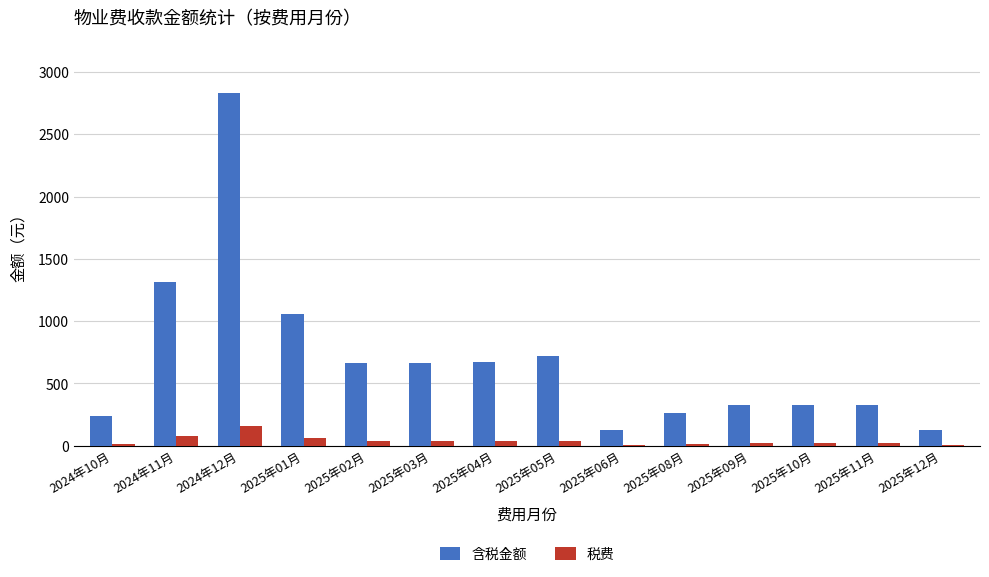

What is the maximum value for 含税金额?

2832.7